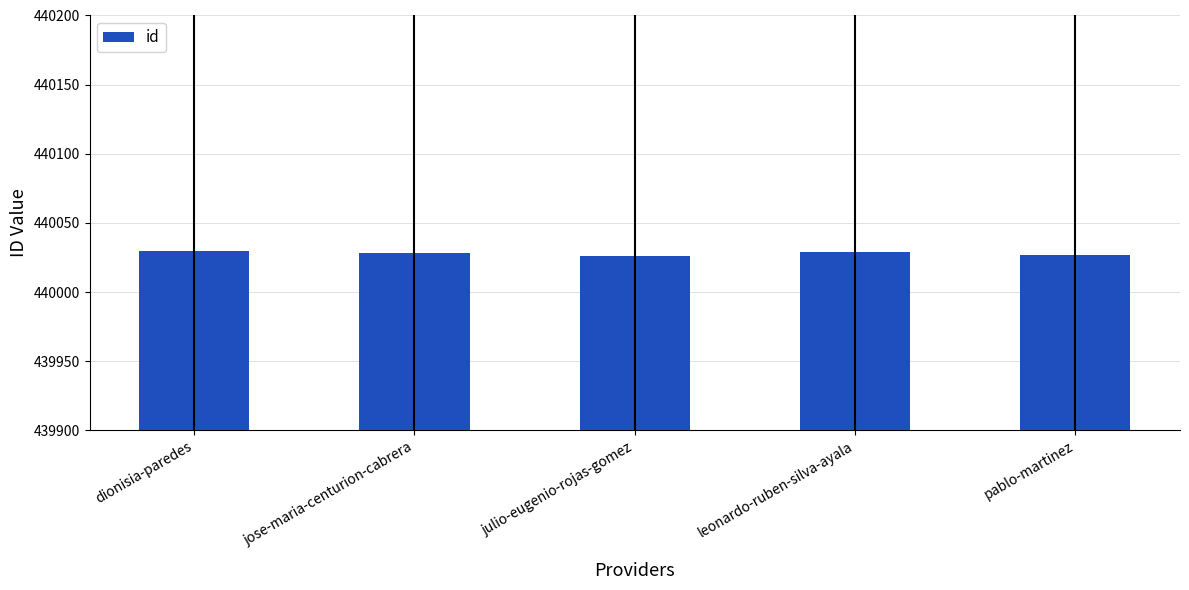

Read the value at dionisia-paredes.

440030